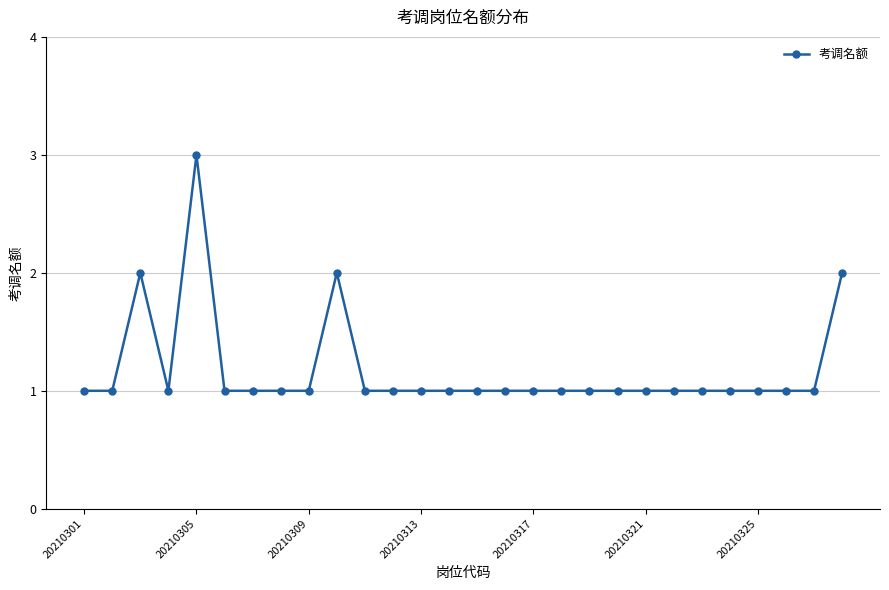

What is the sum of all values?

33